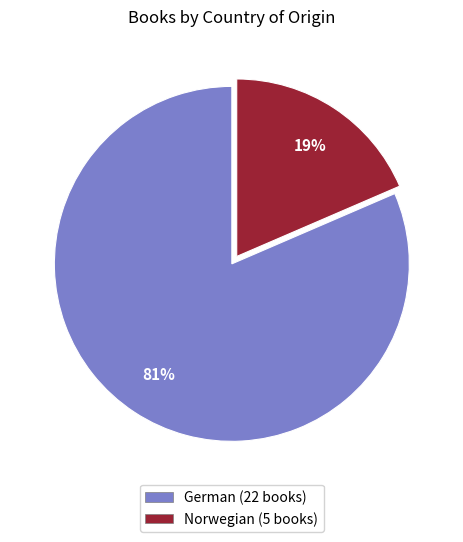

How many slices are in this pie chart?

2